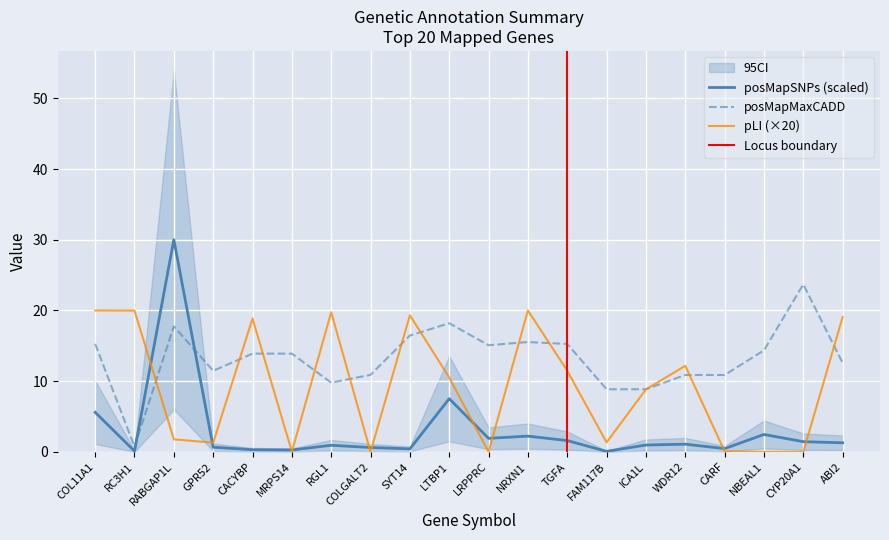

What is the label of the 1st point from the left?

COL11A1